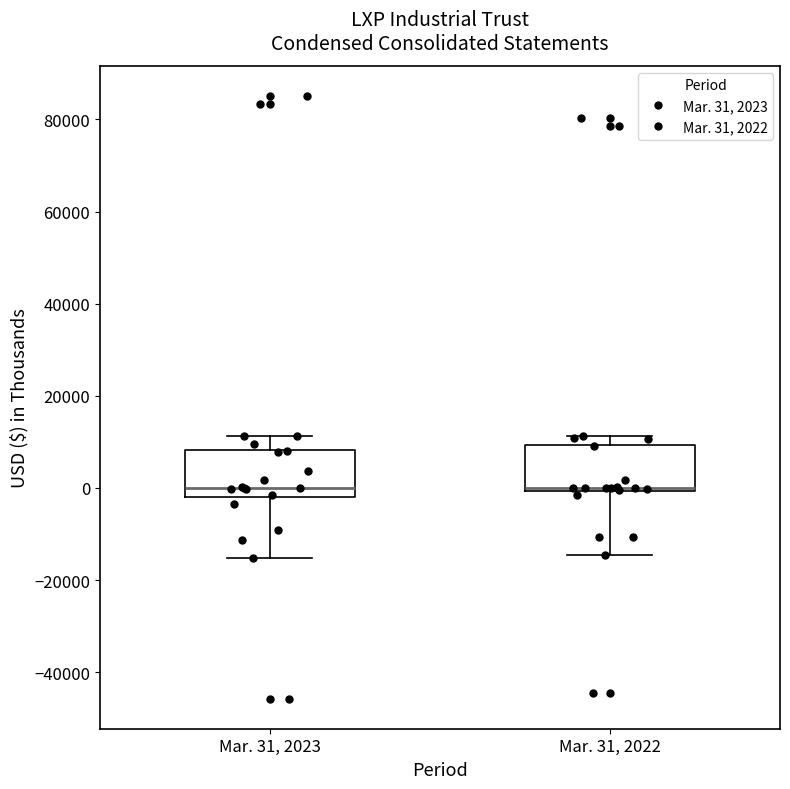

Reading left to right, transcribe this box plot: for each box, give where its median line is, the range the box spans, and where its two whiskers end, as read against the y-axis. The values are not printed on the chart, so give them approximately, as read against the axis.

Mar. 31, 2023: median 0, box -2000 to 8000, whiskers -16000 to 12000
Mar. 31, 2022: median 0 (just above the box's lower edge), box 0 to 10000, whiskers -14000 to 12000